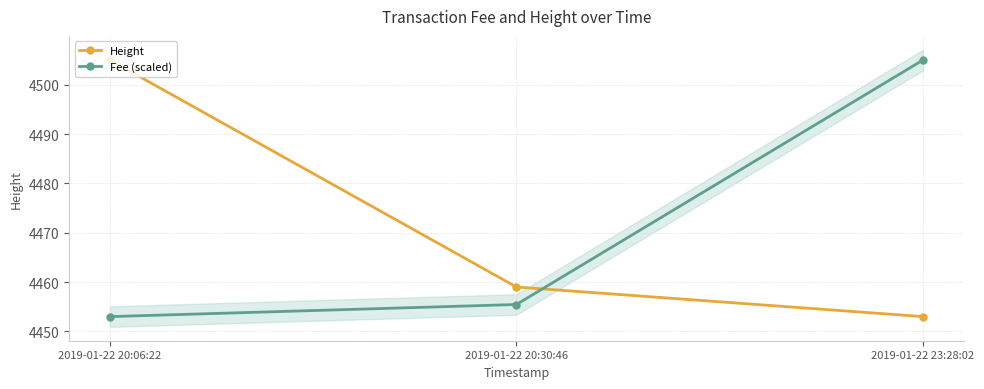

Is this an area chart (filled region under the line)?

No